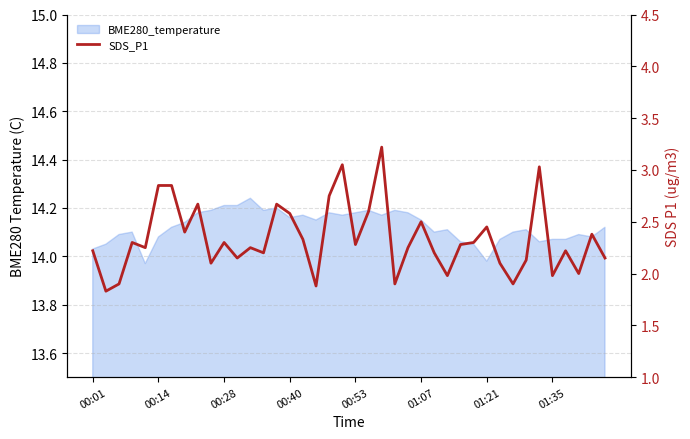

How many data points are less than 2?

7